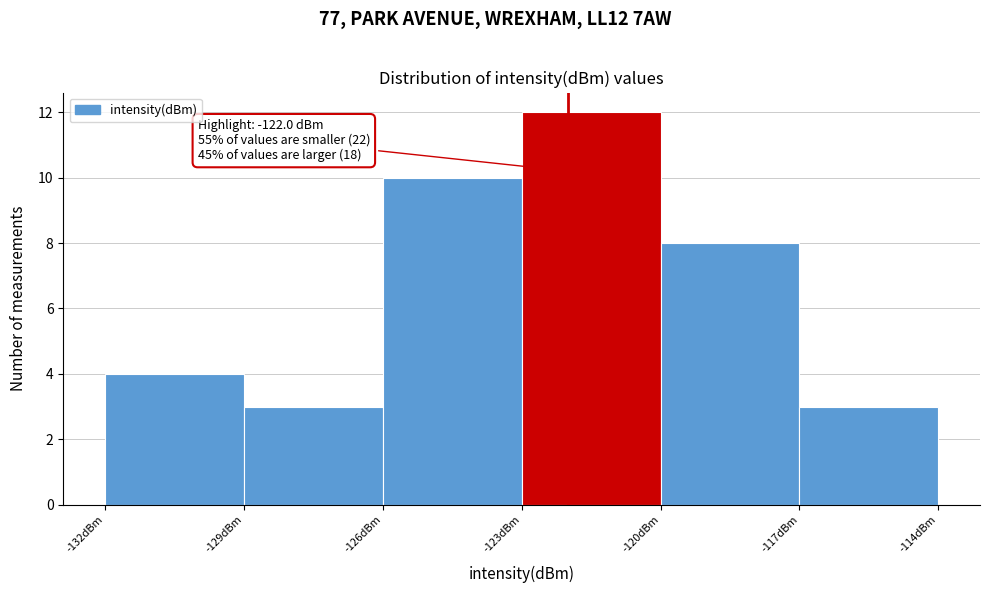

Which range on the x-axis has the tallest bar?

-123 to -120